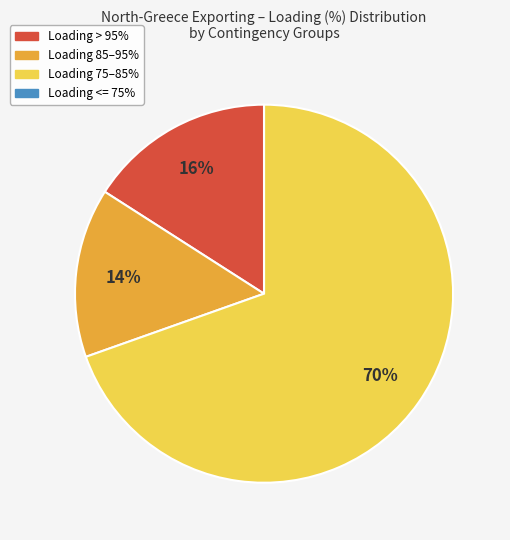

Is there a majority slice in this chart?

Yes